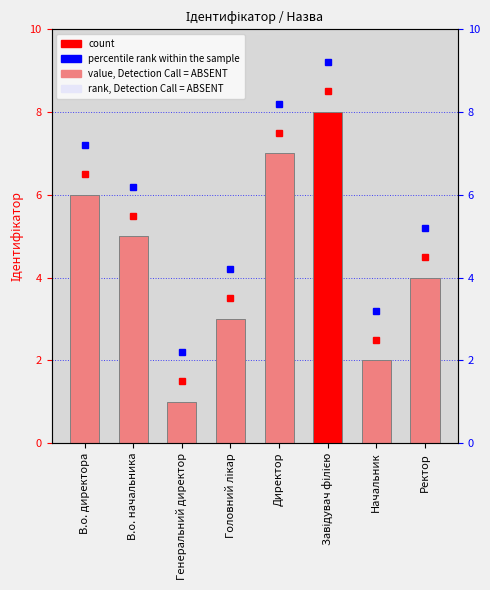

What is the label of the 1st bar from the right?

Ректор